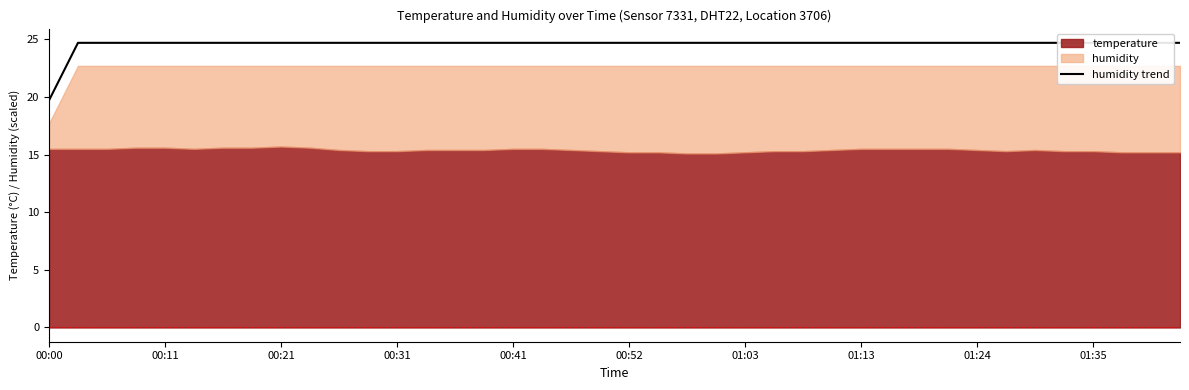

What is the value of the 27th point from the left?

24.7